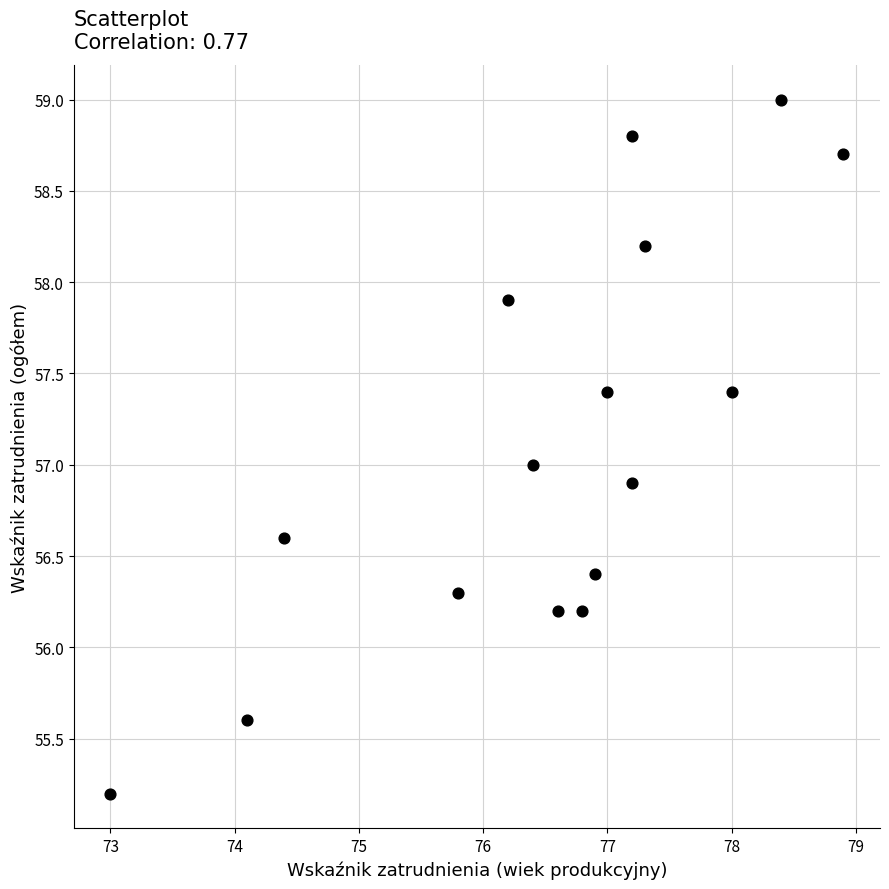

What is the range of Y values (max minus min)?

3.8